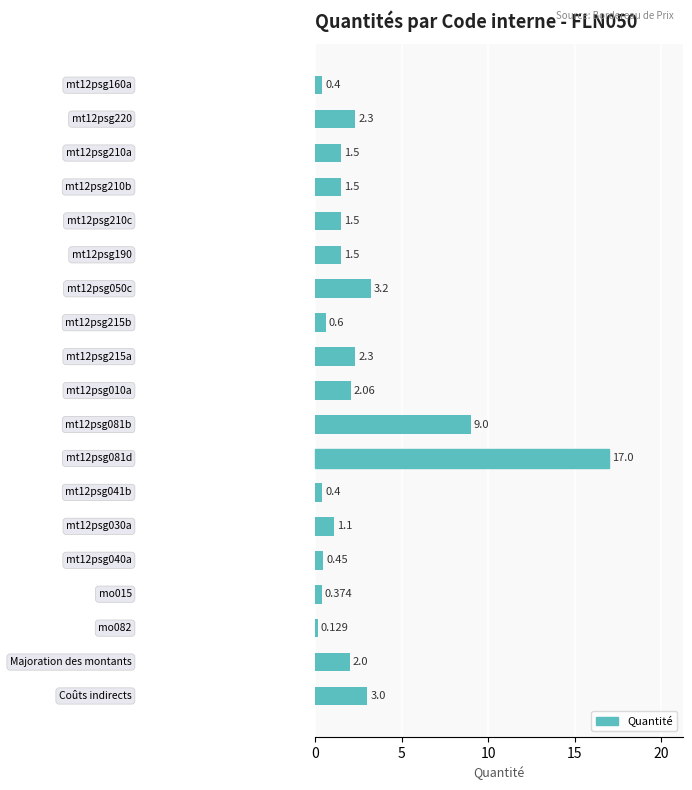

How many bars are there in total?

19